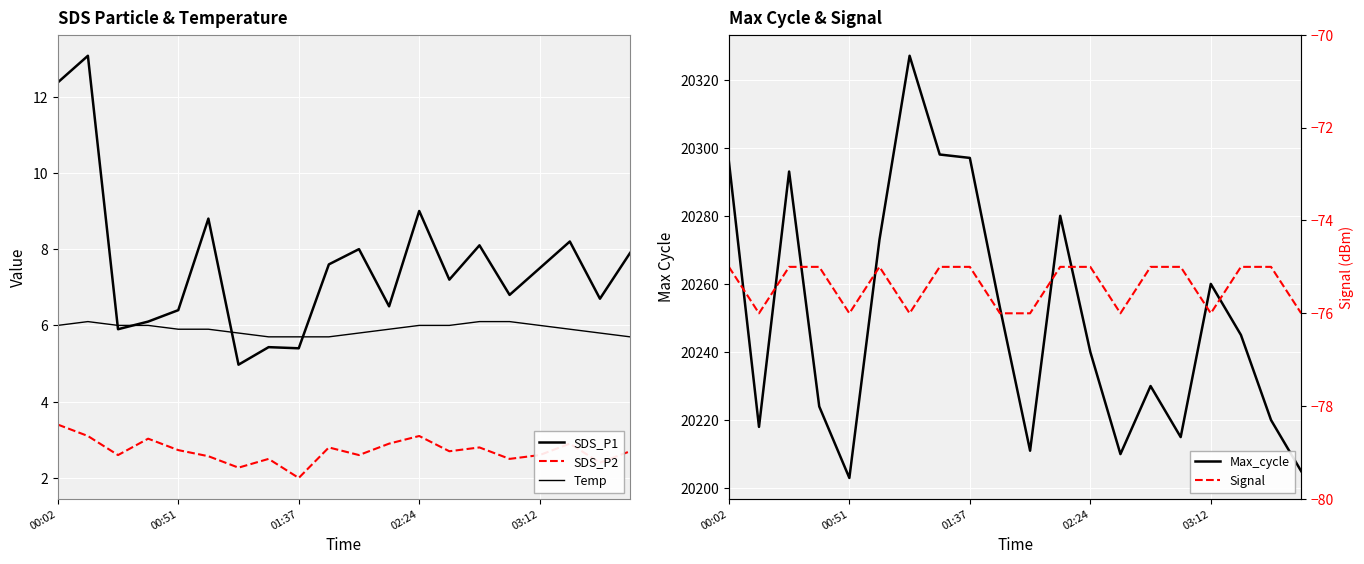

The value of Max_cycle at 01:37 is 6577.6. True or false?

False